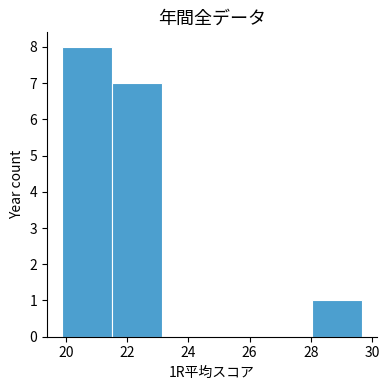

How tall is the bar that spans 21.6 to 23.2 on the x-axis? Neither the bar edges nor the heights are printed on the chart, so give them approximately, as read against the axes.

7